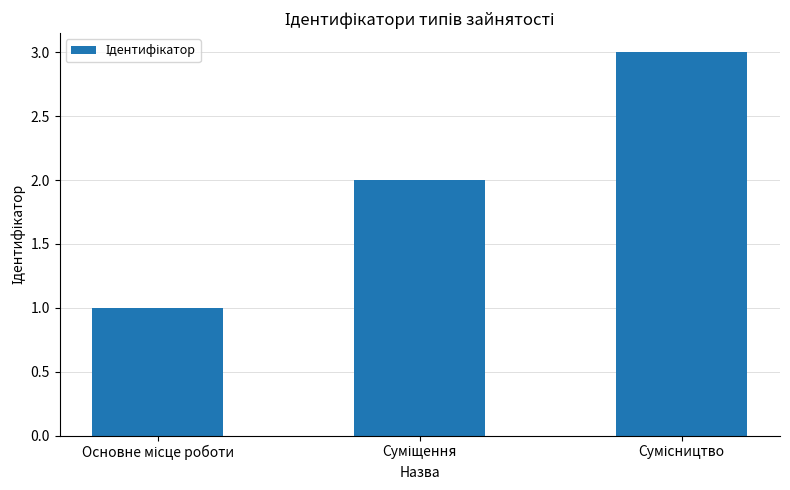

What is the difference between the maximum and minimum values?

2